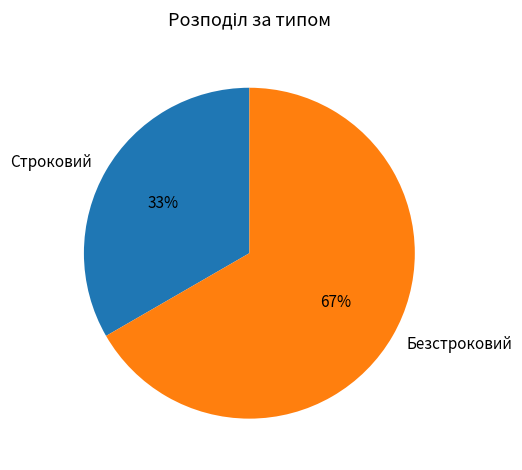

Which slice is the smallest?

Строковий